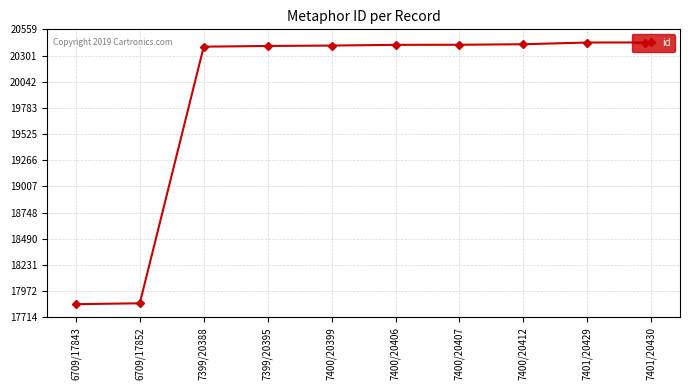

The value at 7400/20399 is 20399. True or false?

True